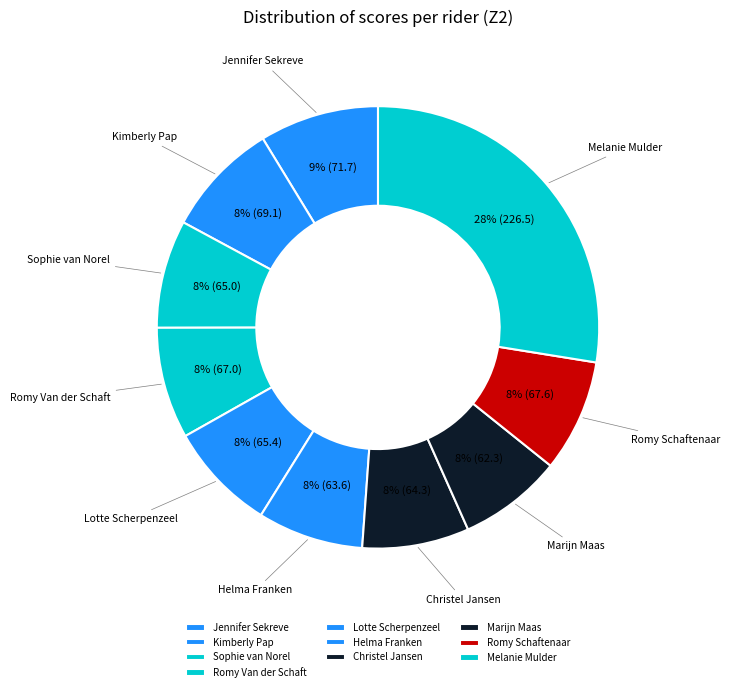

True or false: Sophie van Norel accounts for 8% of the total.

True